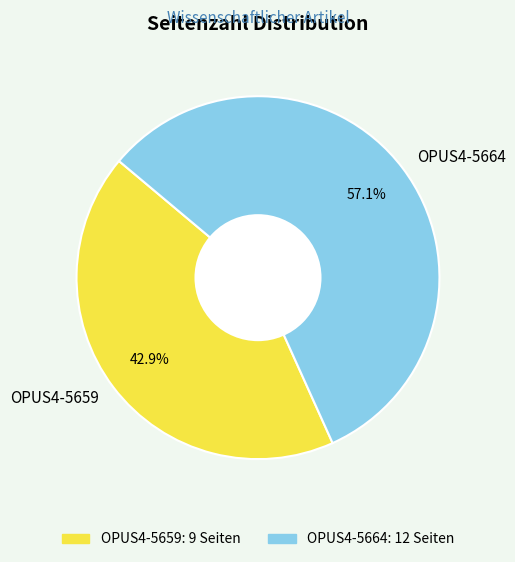

To the nearest percent, what percentage of the pie is OPUS4-5664?

57%